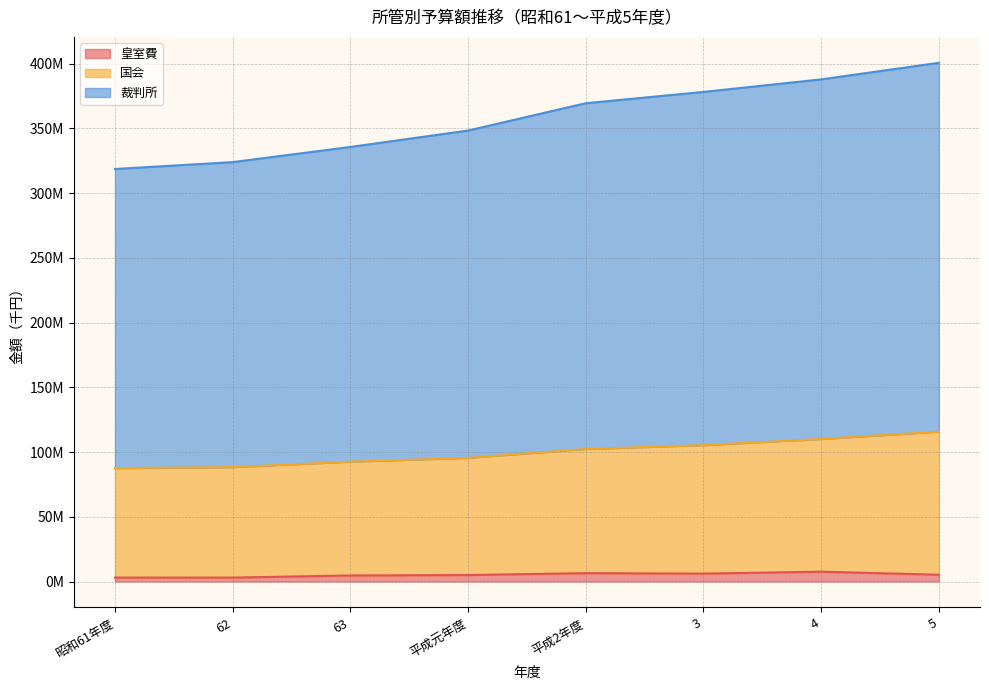

True or false: 裁判所 has a value of 335601979 at 63.

True